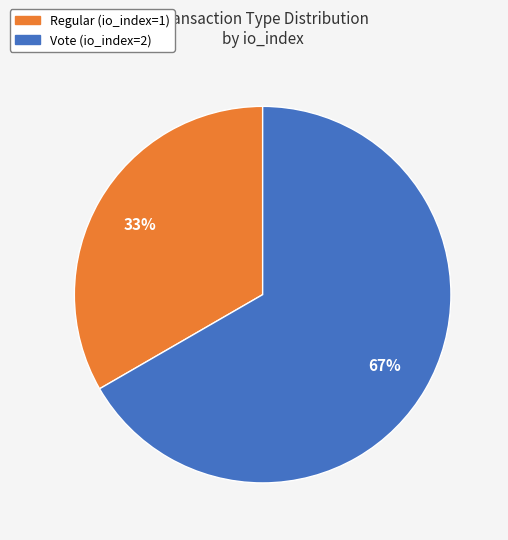

To the nearest percent, what is the average slice percentage?

50%